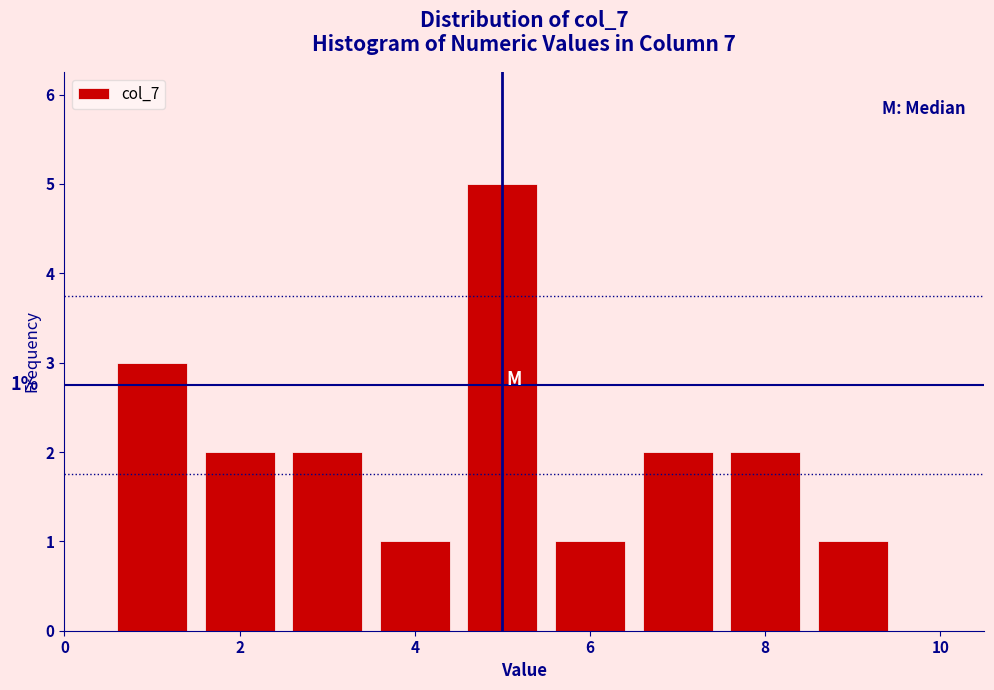

Over which range of the x-axis is the bar tallest?

4.5 to 5.5